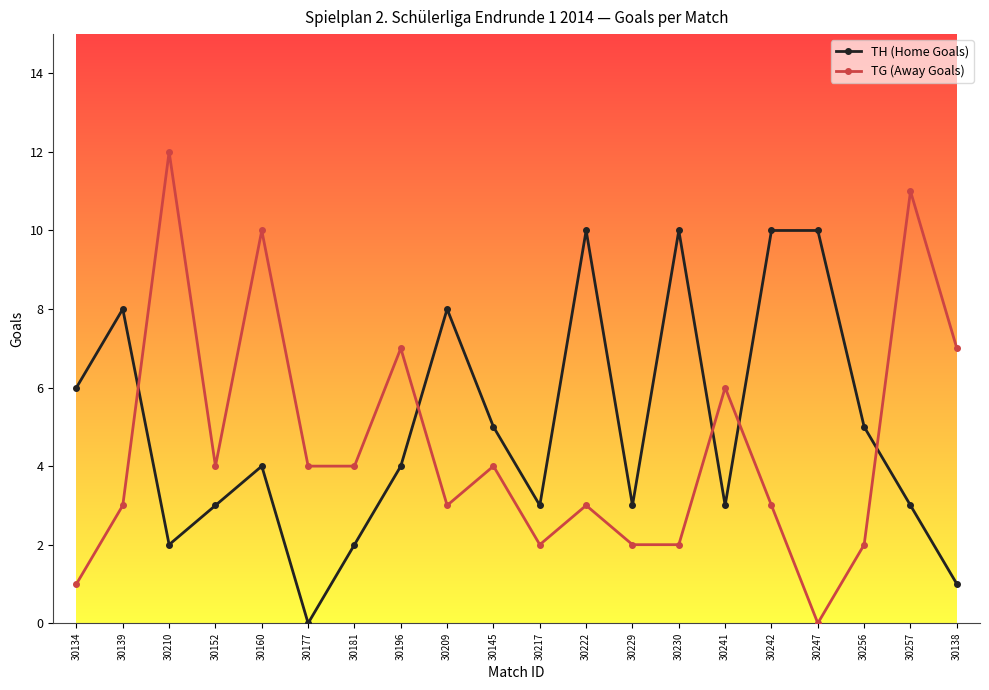

What is the difference between the highest and lowest values at 30138?

6